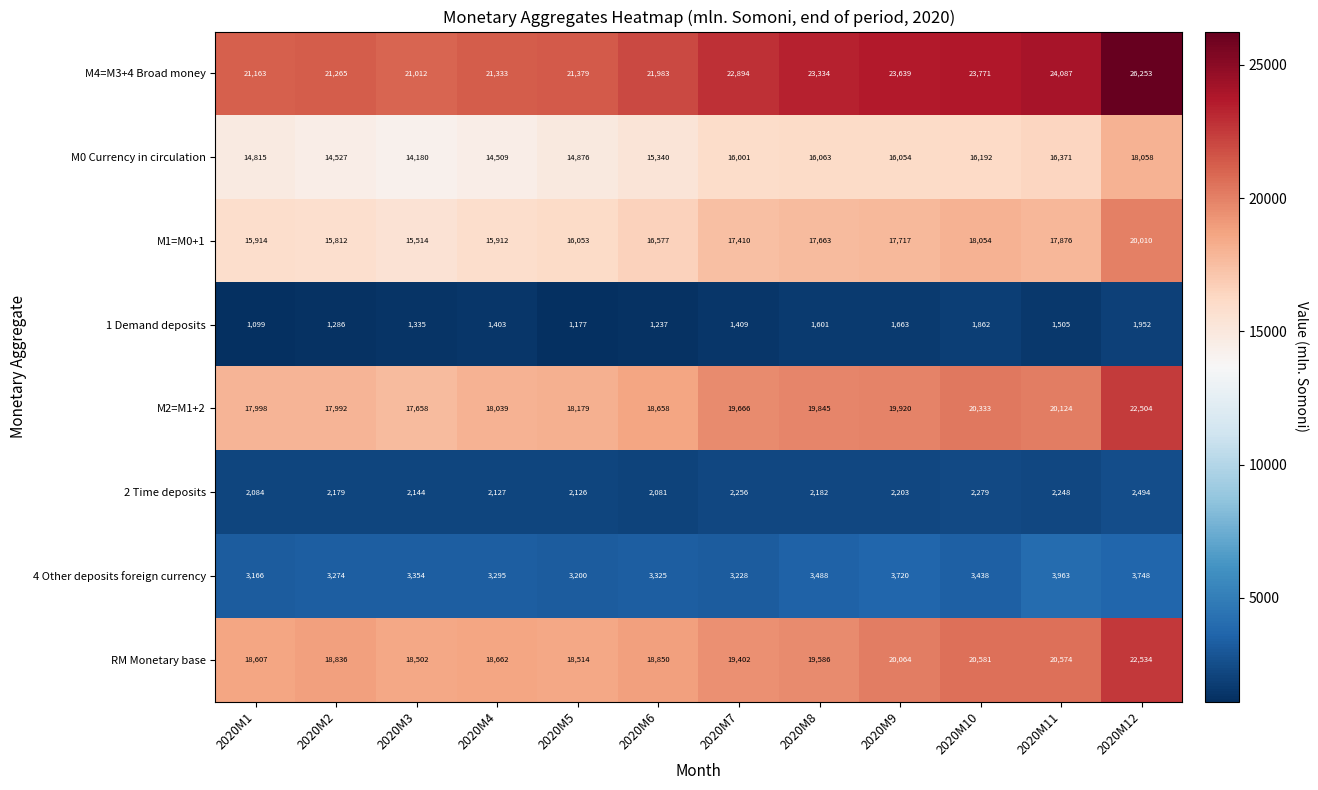

How many data points in M2=M1+2 are less than 19666?

6